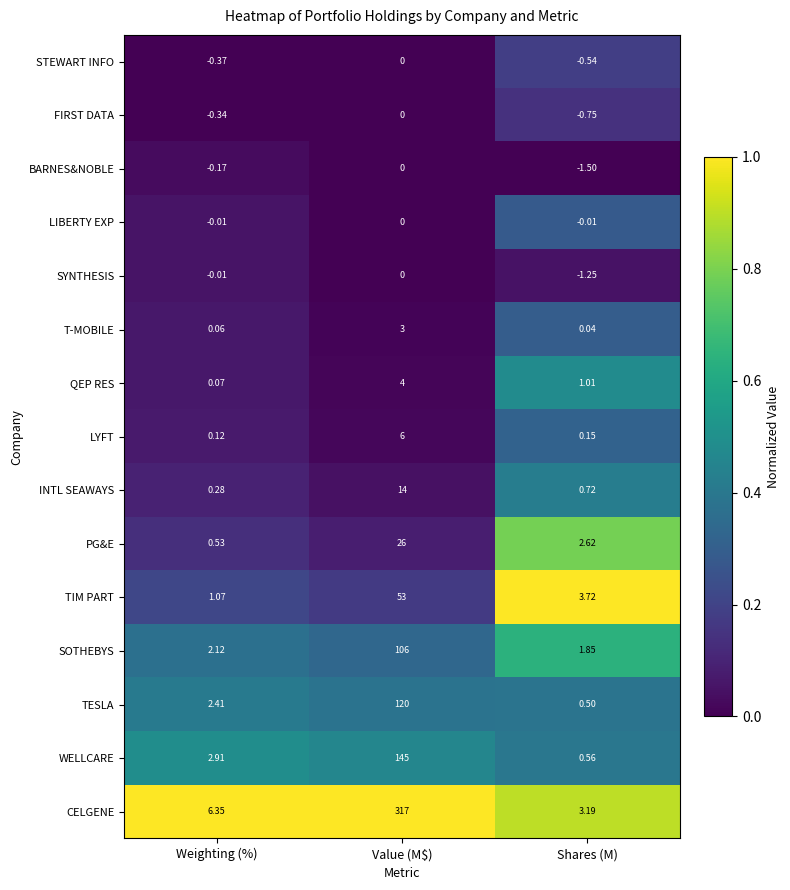

Which series has the largest total across all categories?

CELGENE